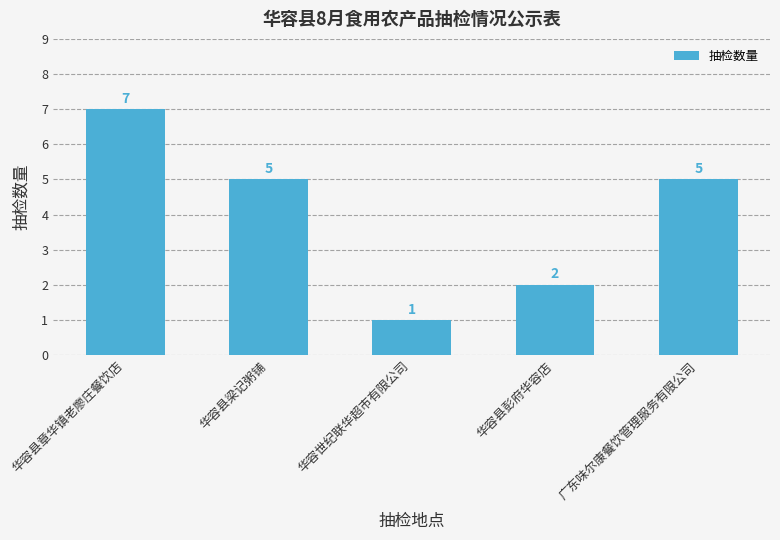

What is the difference between the values at 华容县章华镇老廖庄餐饮店 and 华容县梁记粥铺?

2